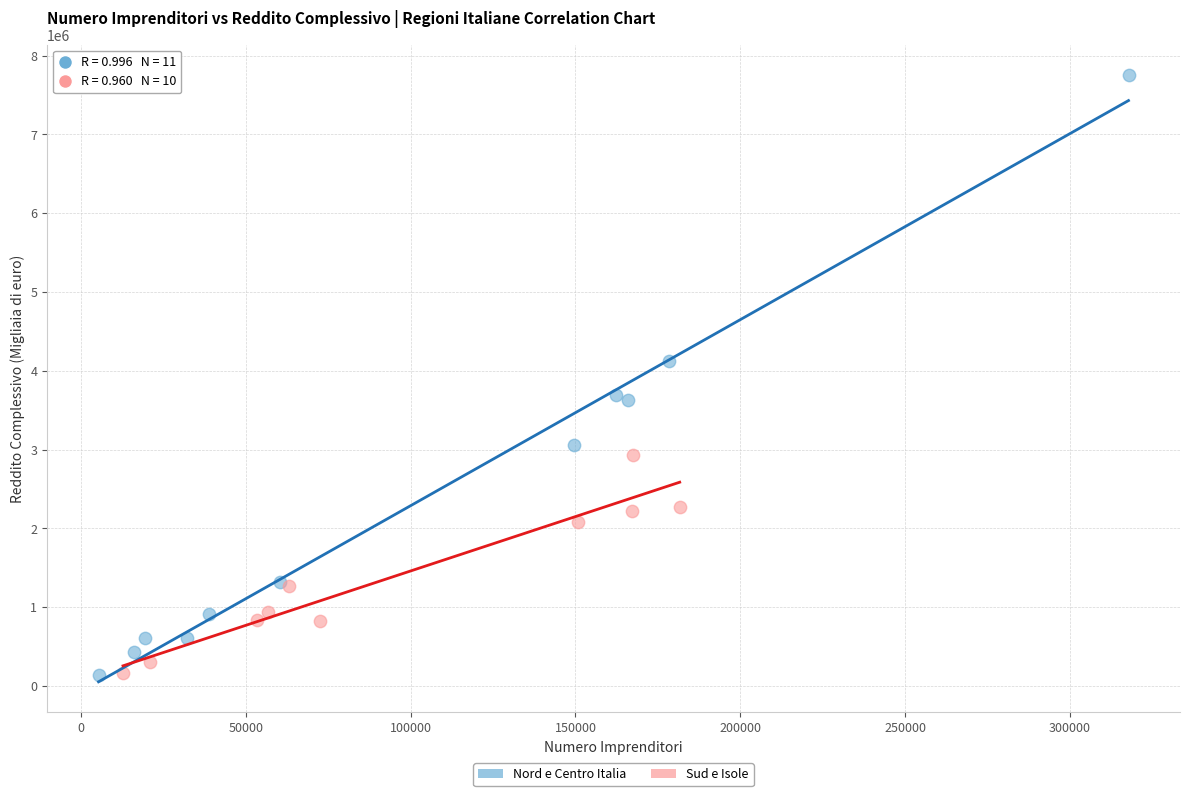

Which series has the widest spread of Y values?

Nord e Centro Italia